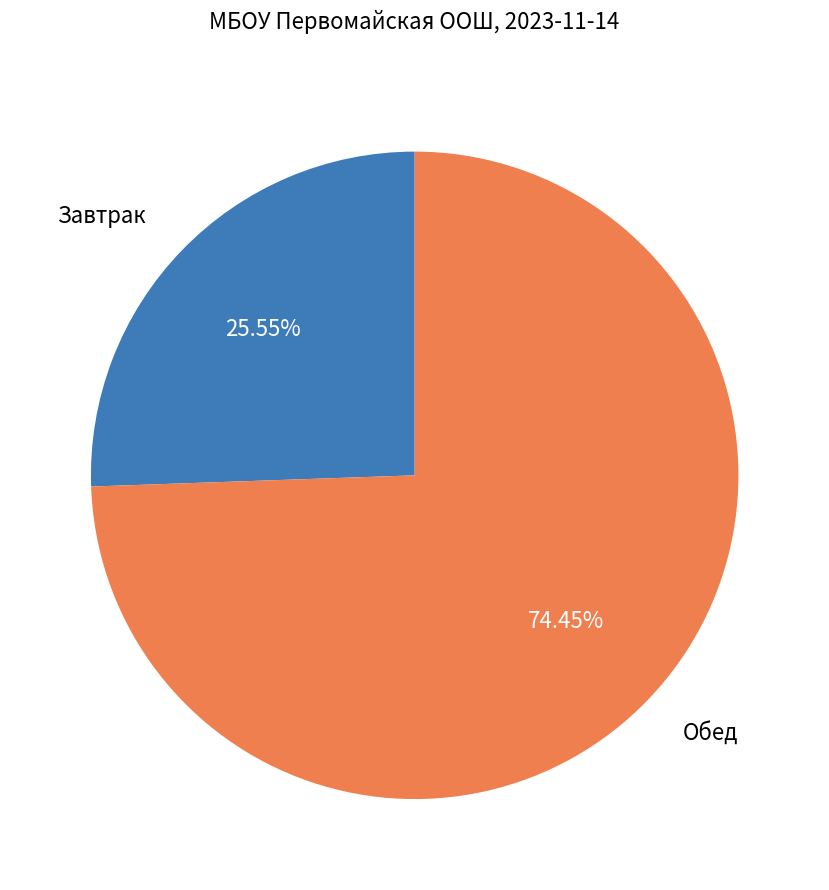

Which category has the biggest portion of the pie?

Обед